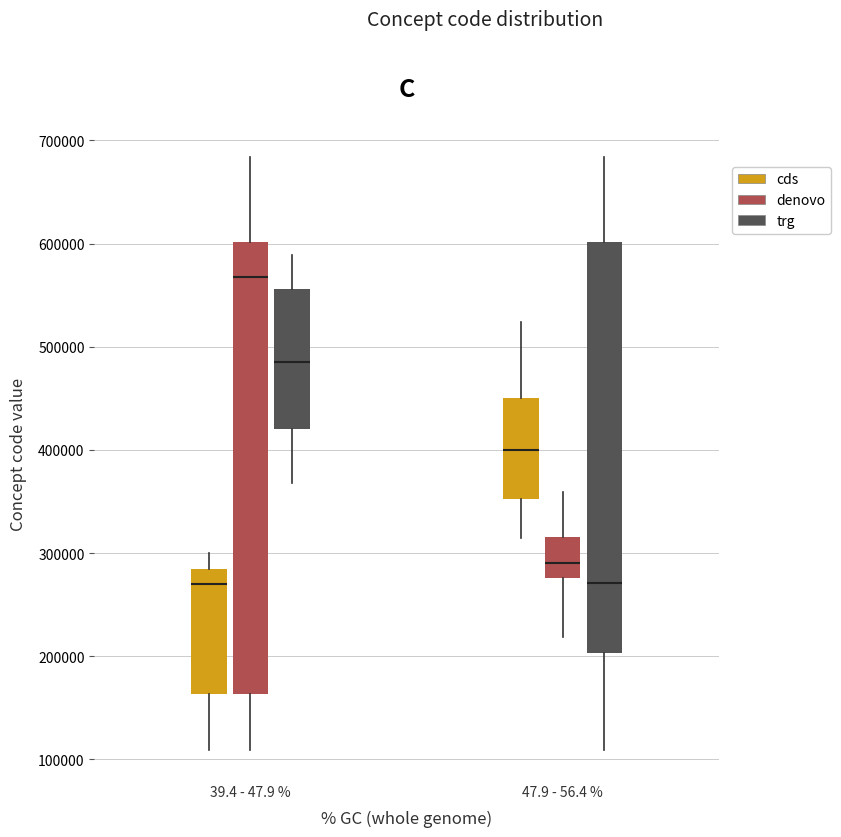

Where does the lower whisker of the box for 39.4 - 47.9 % (denovo) end on the y-axis? The values are not printed on the chart, so give them approximately, as read against the axis.

110000